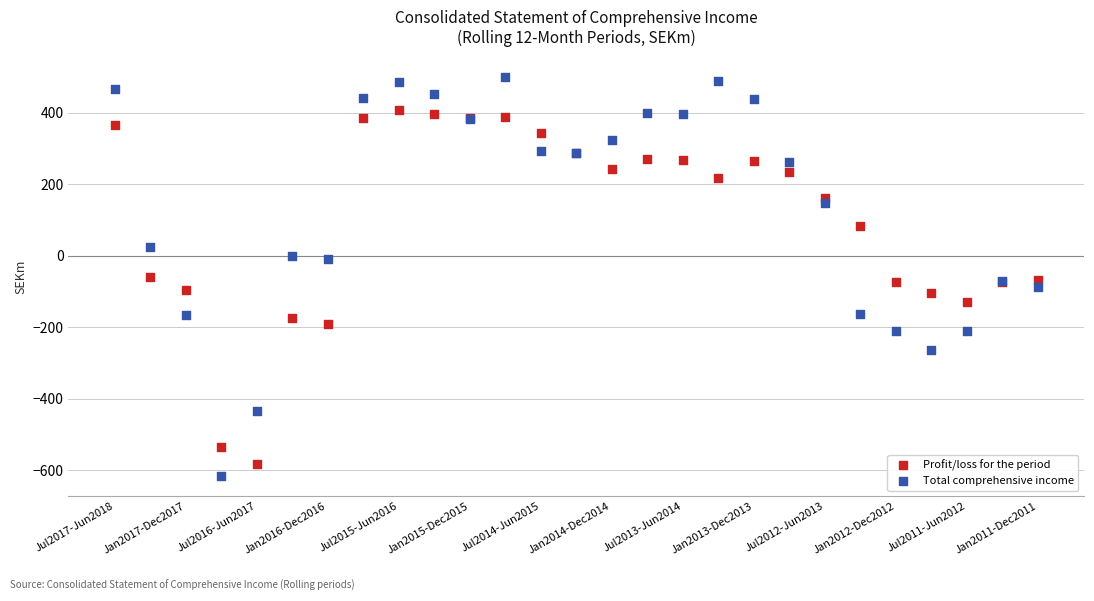

What are all the series names shown in the legend?

Profit/loss for the period, Total comprehensive income